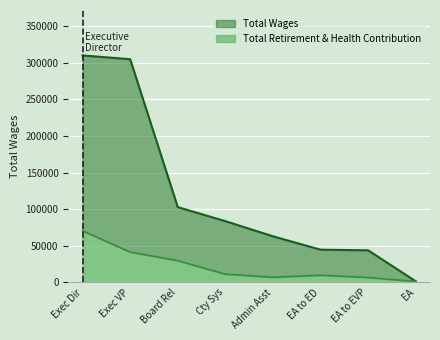

Which series has the largest total across all categories?

Total Wages